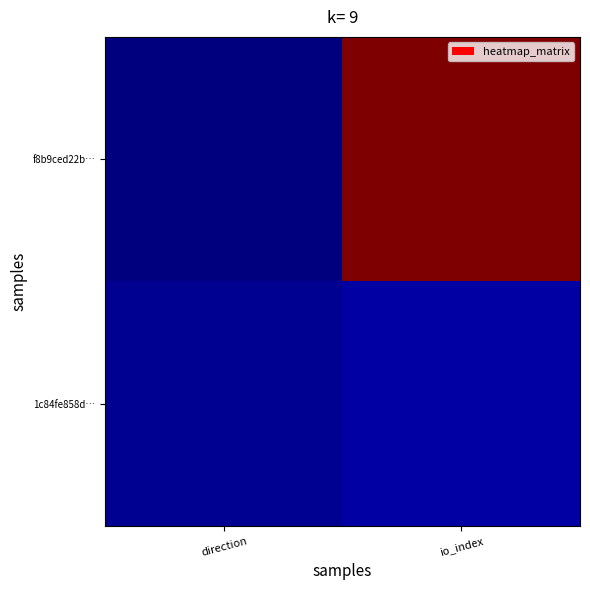

Between io_index and direction, which is larger?

io_index